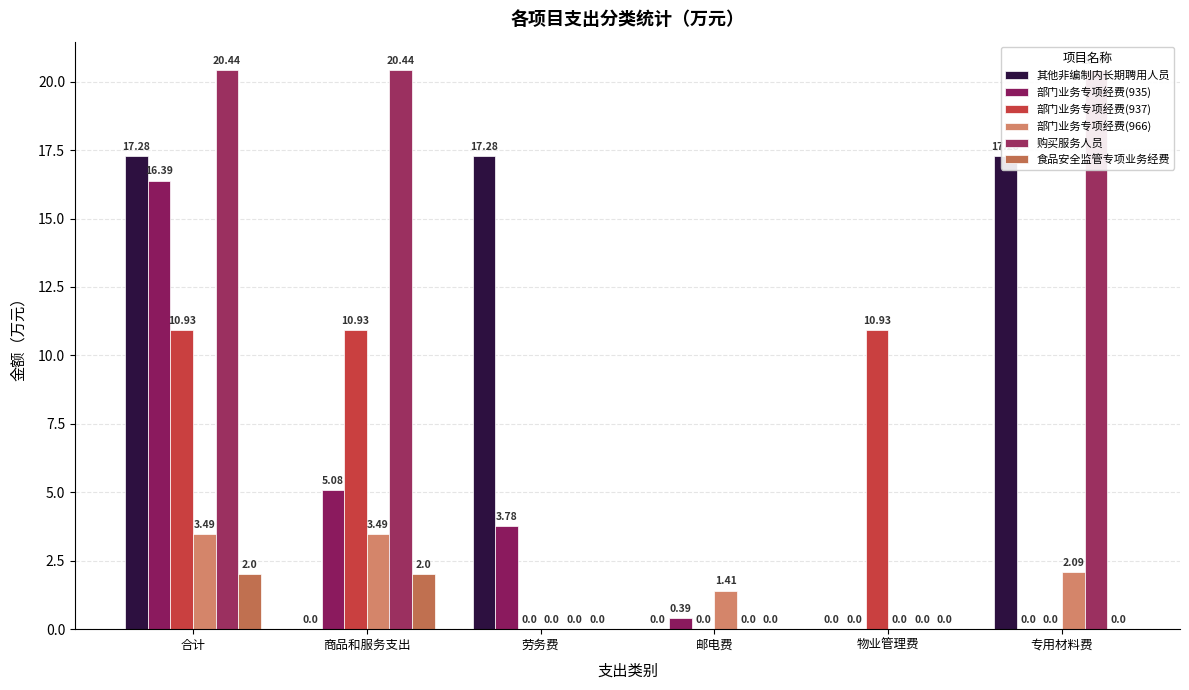

Are the bars horizontal?

No